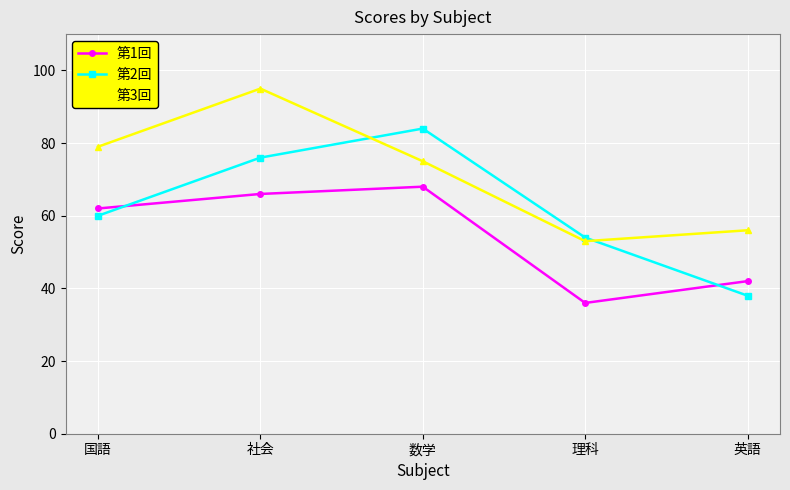

What is the sum of the 第3回 values at 国語 and 数学?

154